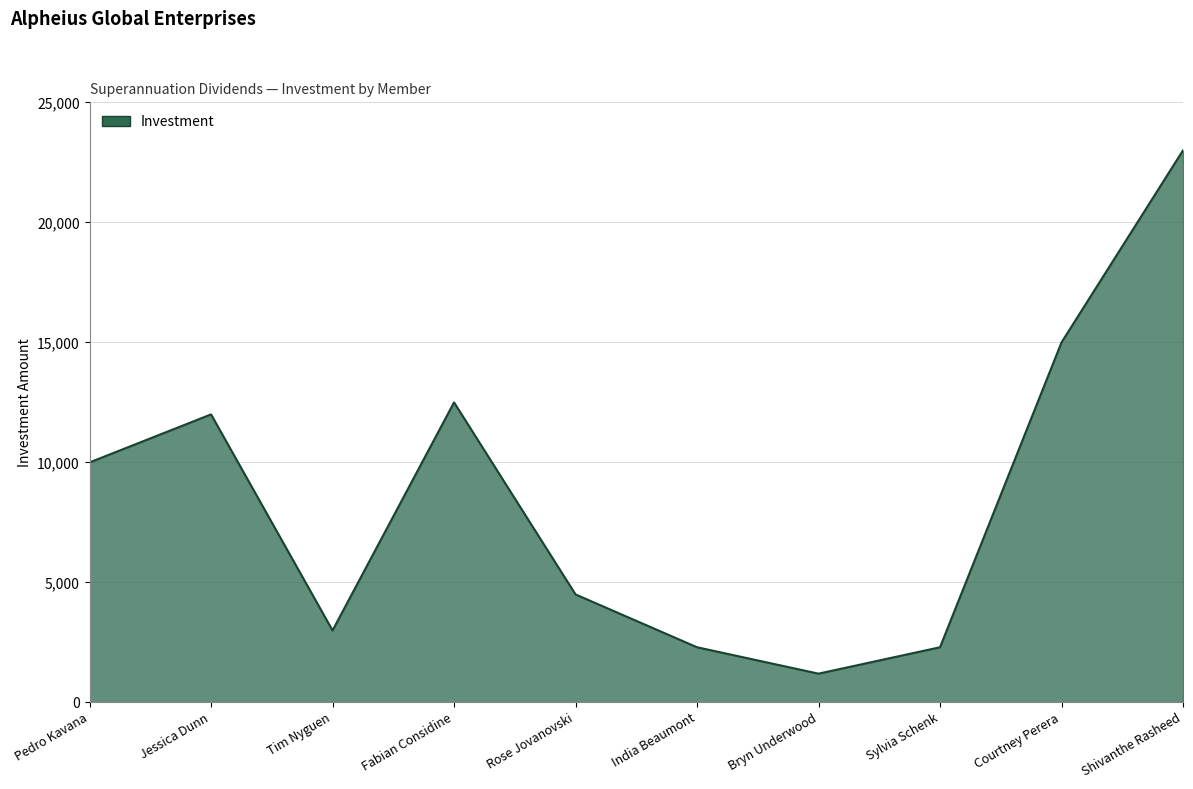

How many series are shown in this chart?

1